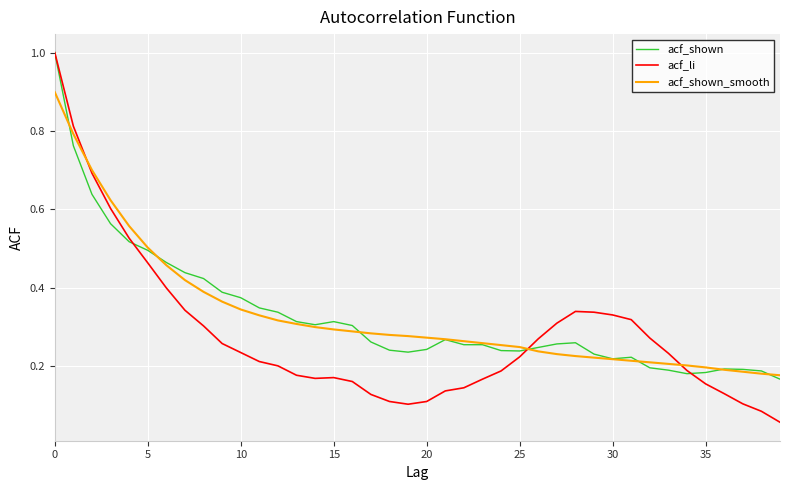

How many lines are shown in the chart?

3